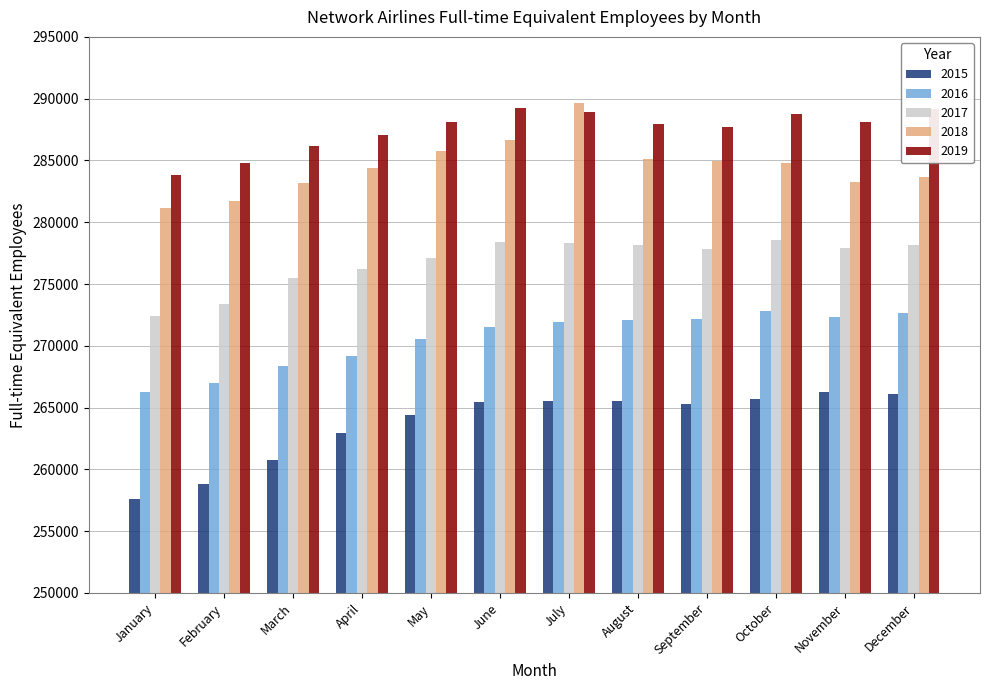

What is the smallest value displayed?

257627